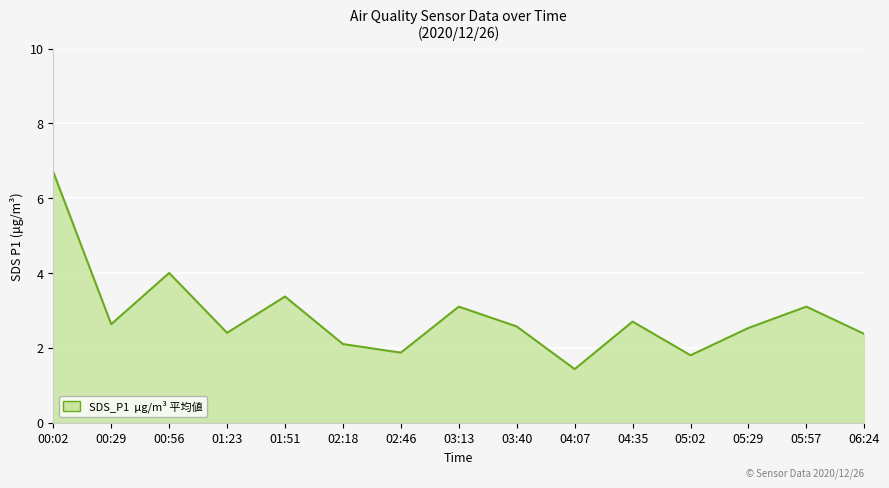

Reading left to right, list all the values displayed in this chart.

6.7	2.6	4.0	2.4	3.4	2.1	1.9	3.1	2.6	1.4	2.7	1.8	2.5	3.1	2.4